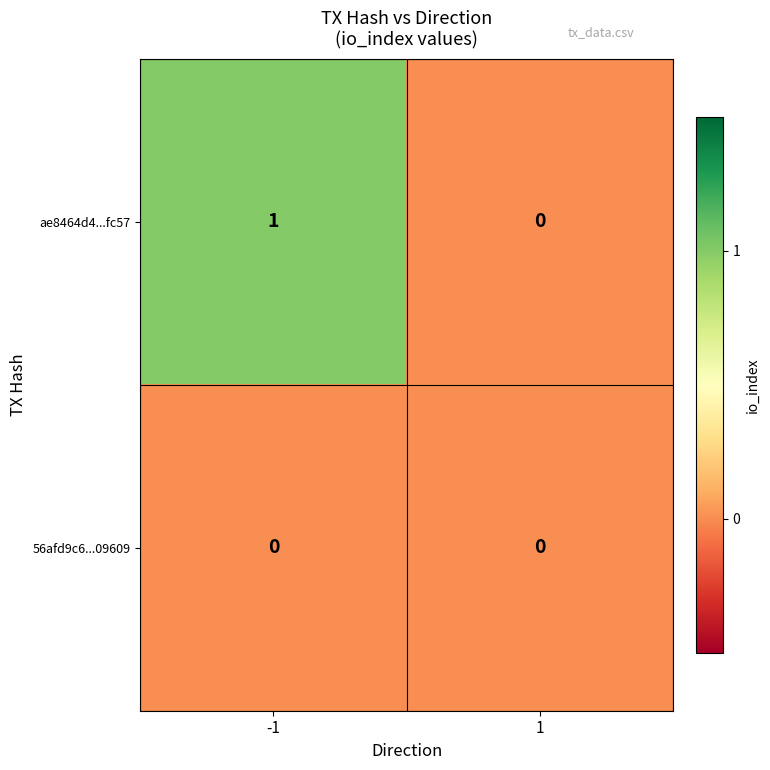

At which category is the sum across all series the highest?

-1